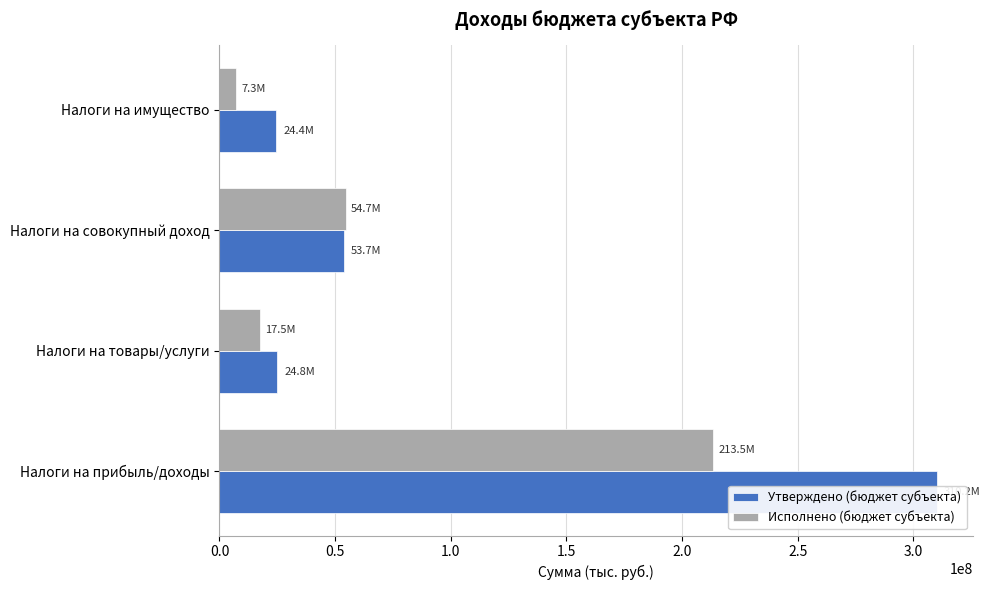

How many groups of bars are there?

4